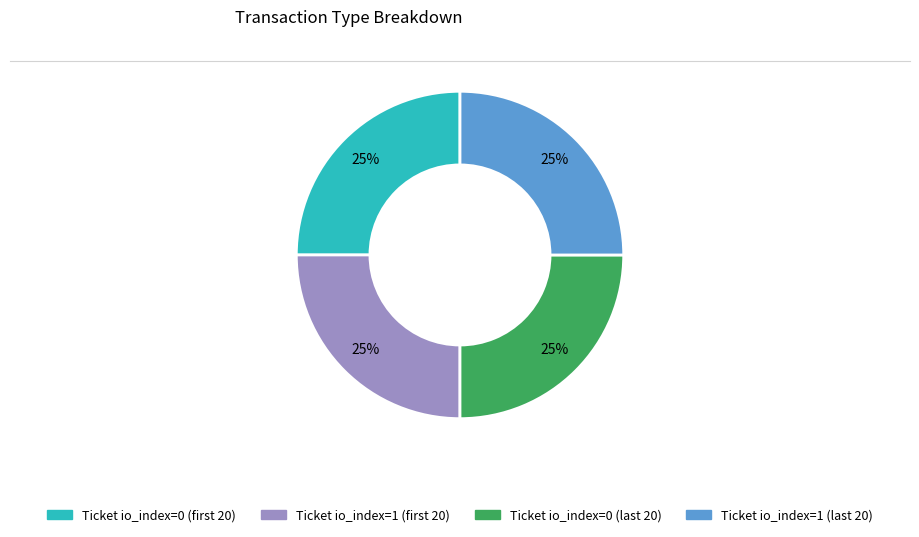

Does any single category account for the majority?

No